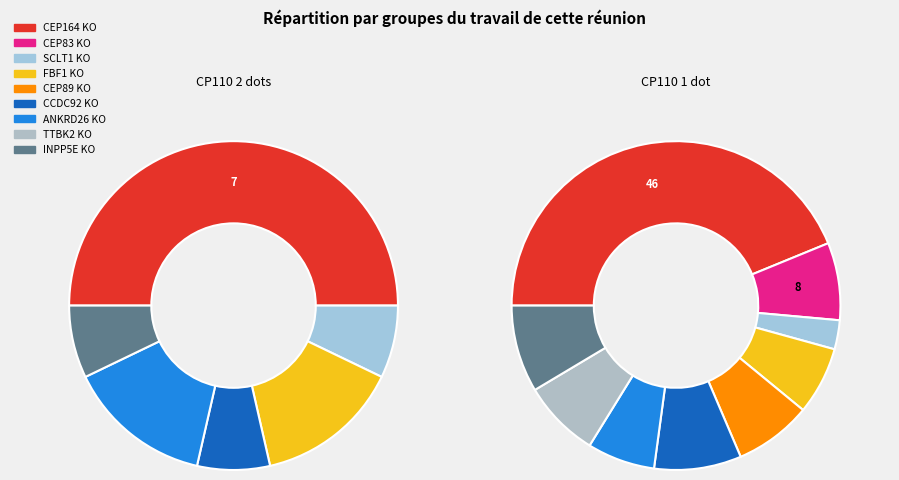

Is the sum of CCDC92 KO and TTBK2 KO greater than half?

No